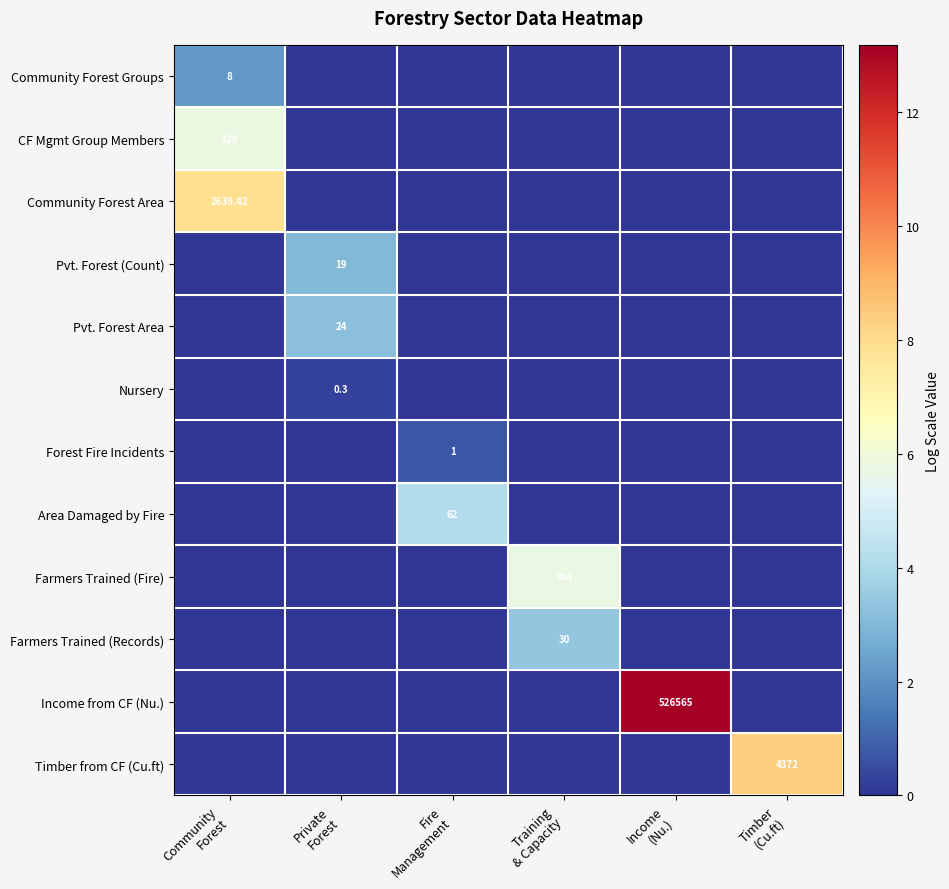

List the labels in order of Community Forest Groups value, smallest first.

Private Forest, Fire Management, Training & Capacity, Income (Nu.), Timber (Cu.ft), Community Forest